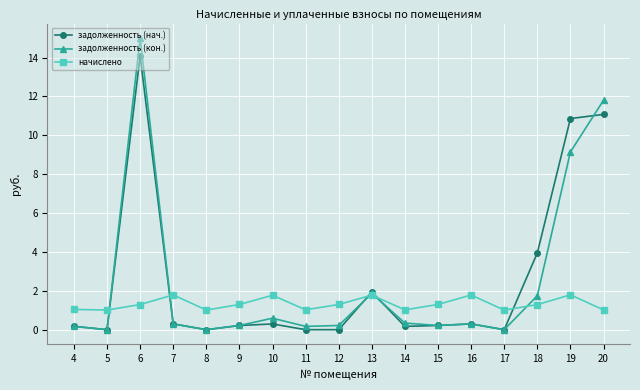

How many lines are shown in the chart?

3